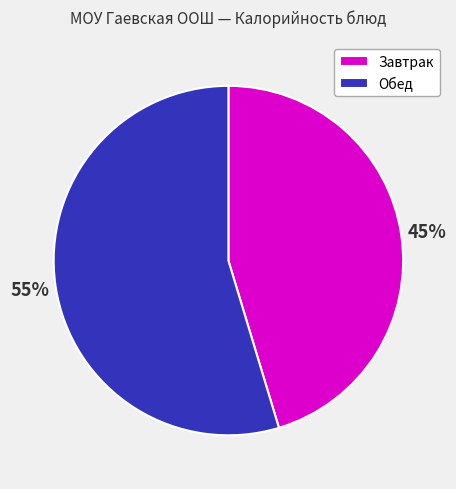

To the nearest percent, what percentage of the pie is Завтрак?

45%